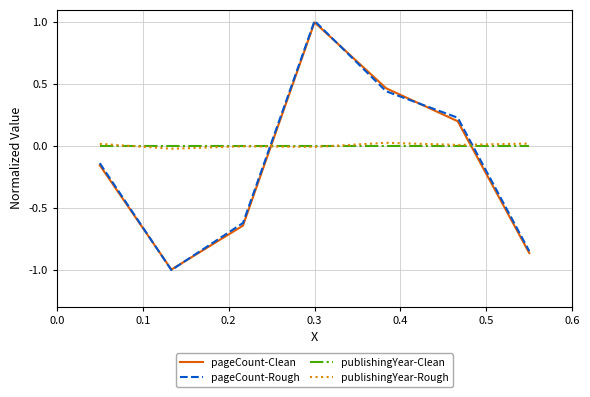

How many series are shown in this chart?

4